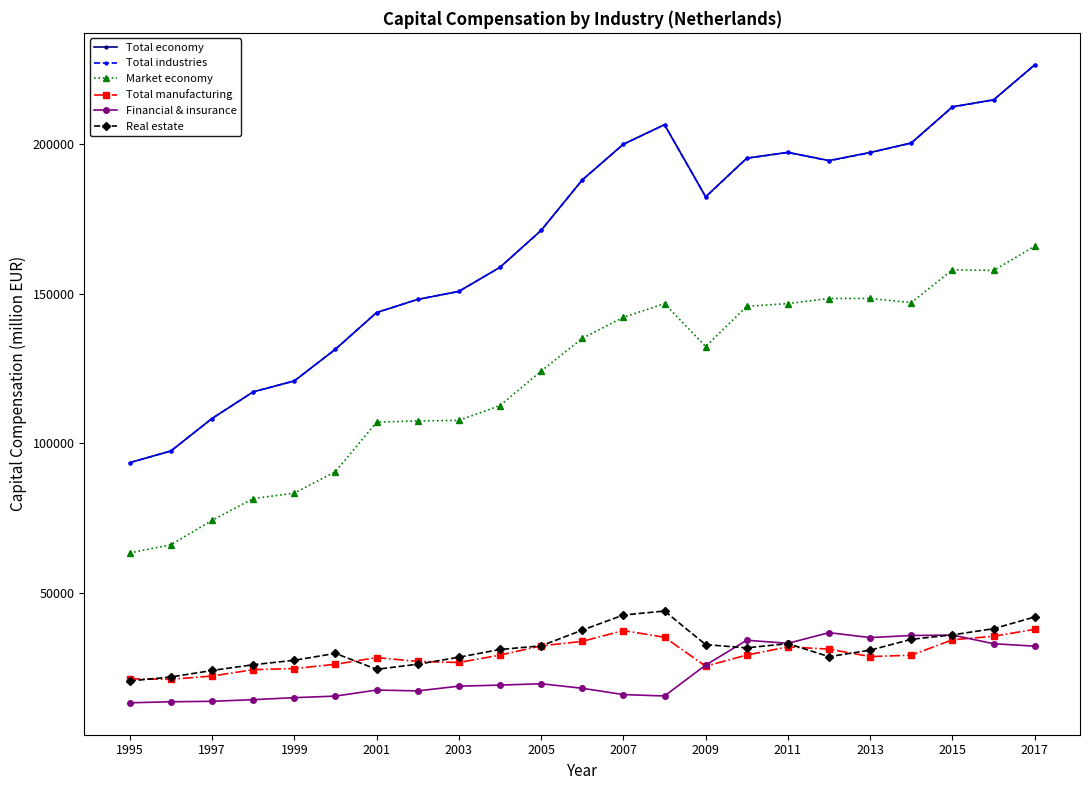

What is the smallest value displayed?

13114.5